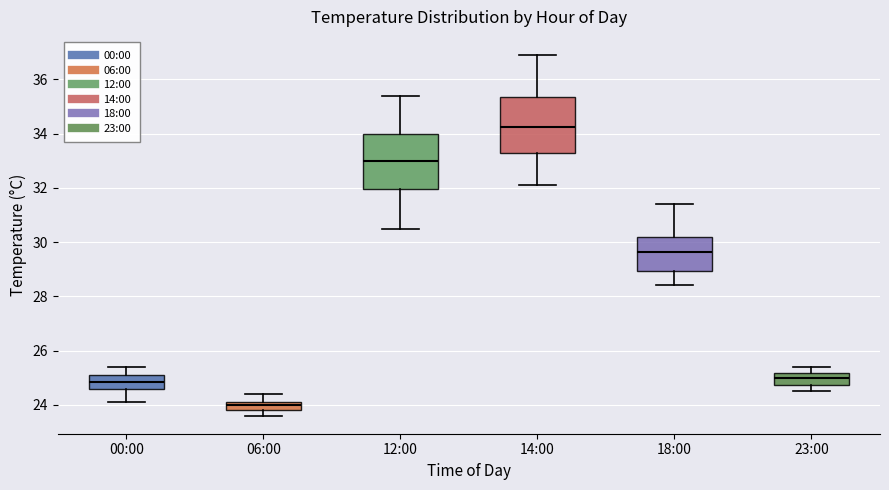

Reading left to right, read every box against the y-axis: the position of its median line, the range the box covers, and the ends of its whiskers. The values are not printed on the chart, so give them approximately, as read against the axis.

00:00: median 24.8, box 24.6 to 25.2, whiskers 24.2 to 25.4
06:00: median 24.0, box 23.8 to 24.2, whiskers 23.6 to 24.4
12:00: median 33.0, box 32.0 to 34.0, whiskers 30.6 to 35.4
14:00: median 34.2, box 33.2 to 35.4, whiskers 32.2 to 37.0
18:00: median 29.6, box 29.0 to 30.2, whiskers 28.4 to 31.4
23:00: median 25.0, box 24.8 to 25.2, whiskers 24.6 to 25.4